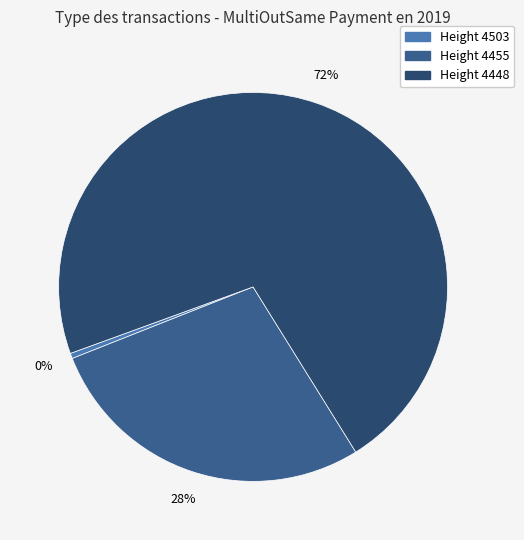

To the nearest percent, what is the average slice percentage?

33%